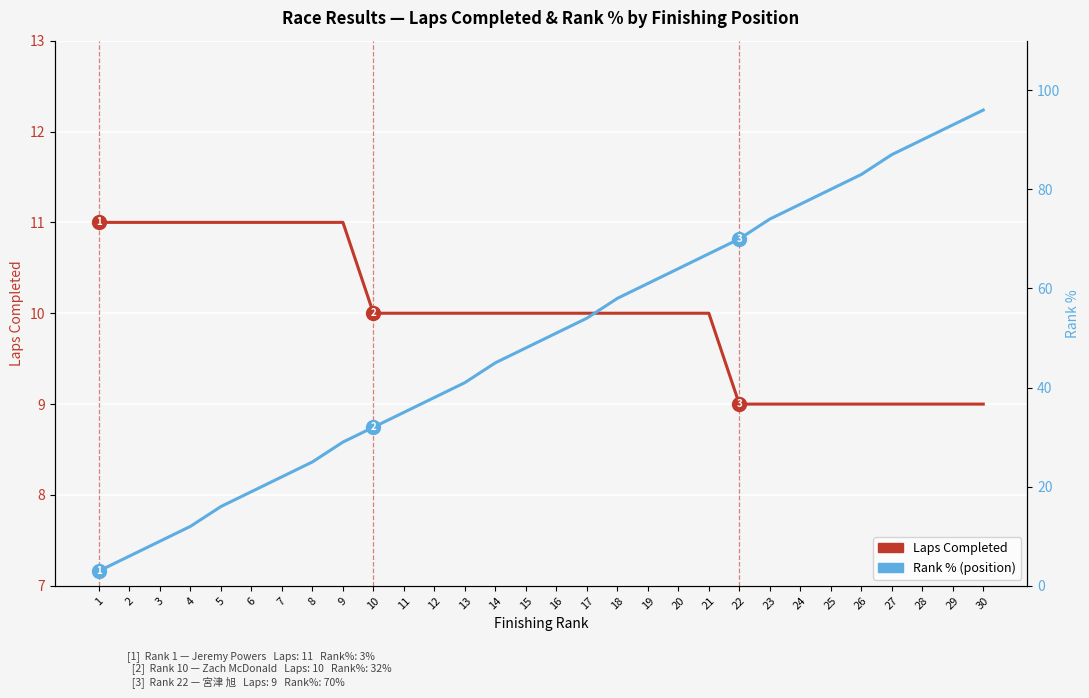

Where does the Rank % (position) series first go above 51?

17